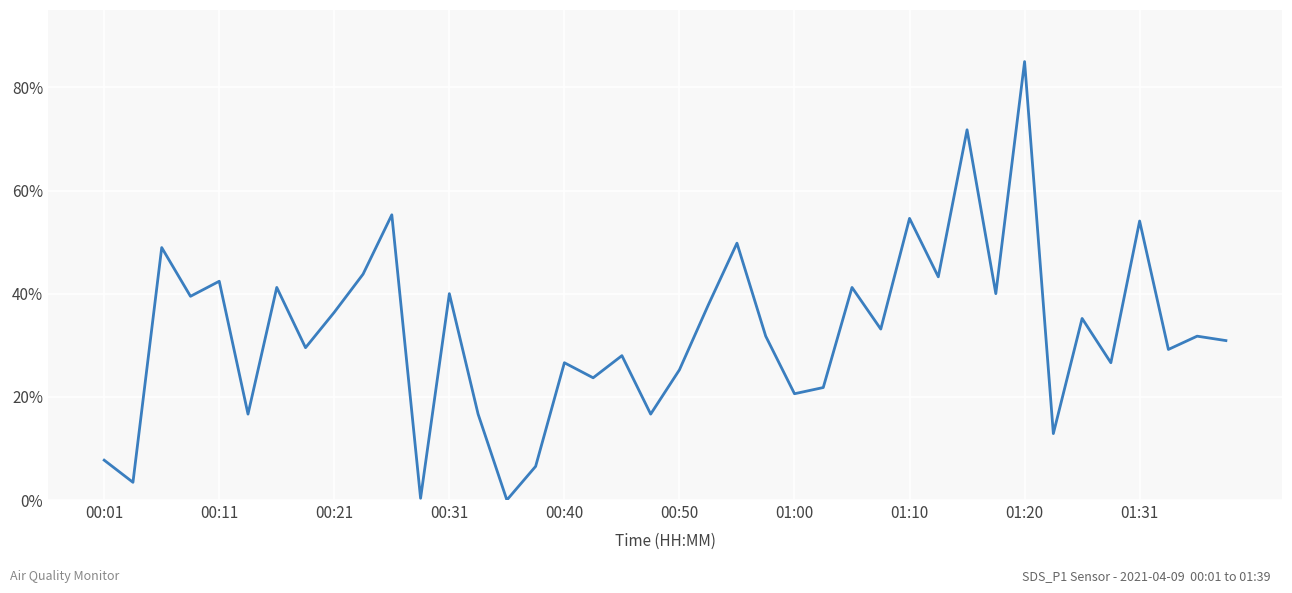

What is the difference between the maximum and minimum values?

85.0